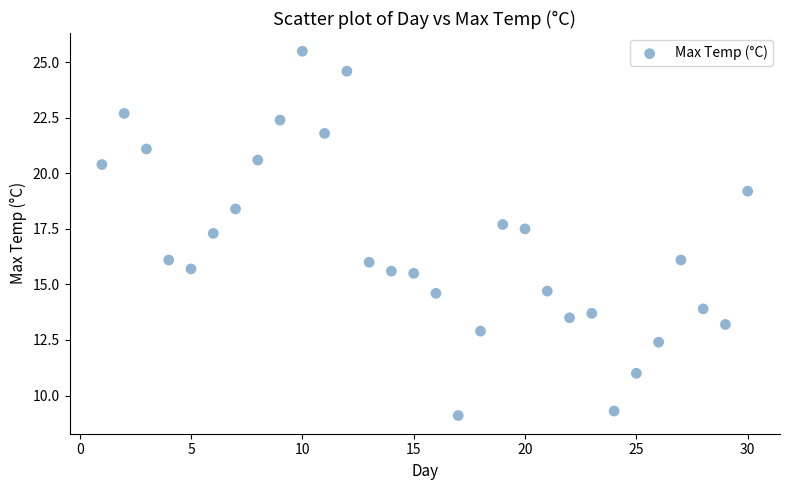

What is the range of Y values (max minus min)?

16.4